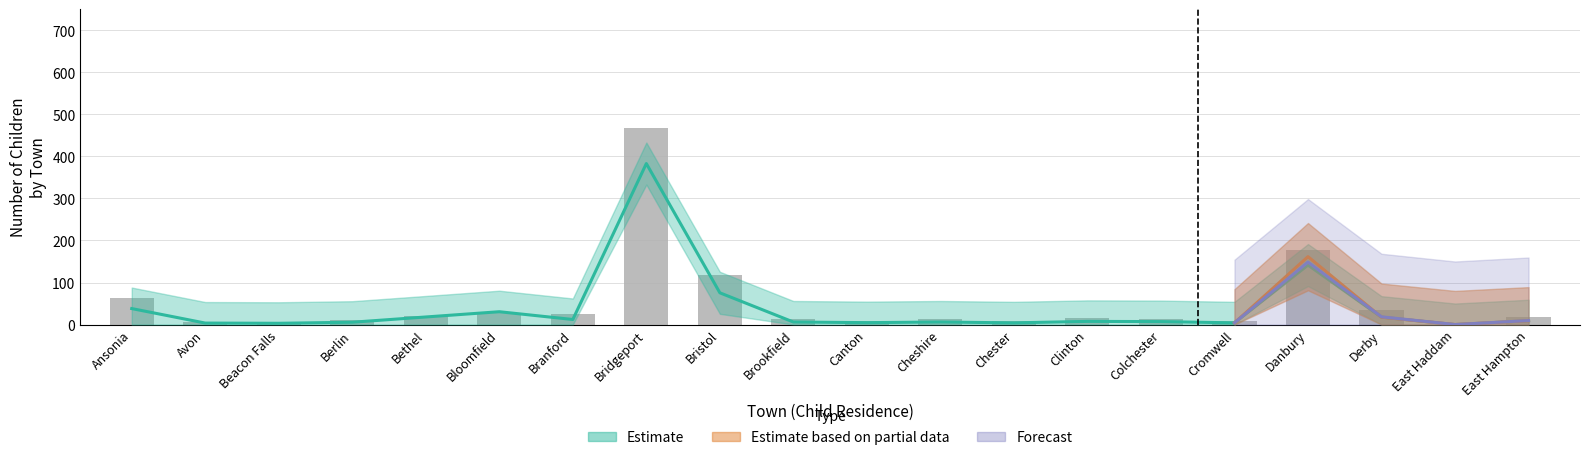

The value of Center at Avon is 7.0. True or false?

True